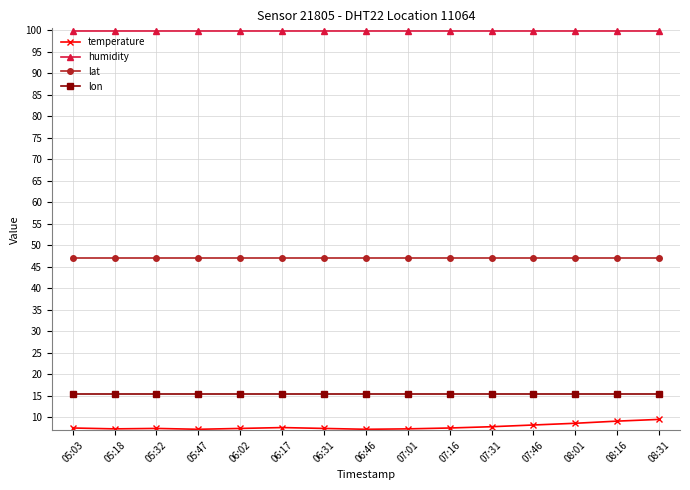

What is the highest value of the lon series?

15.5